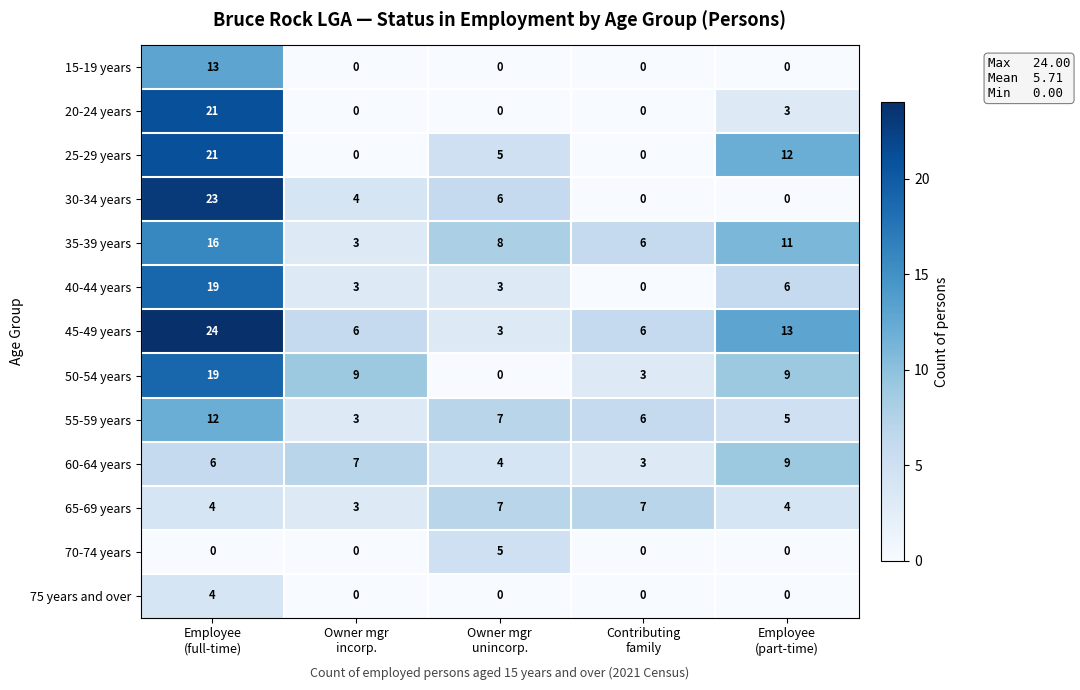

How many 60-64 years values are between 4 and 7?

3